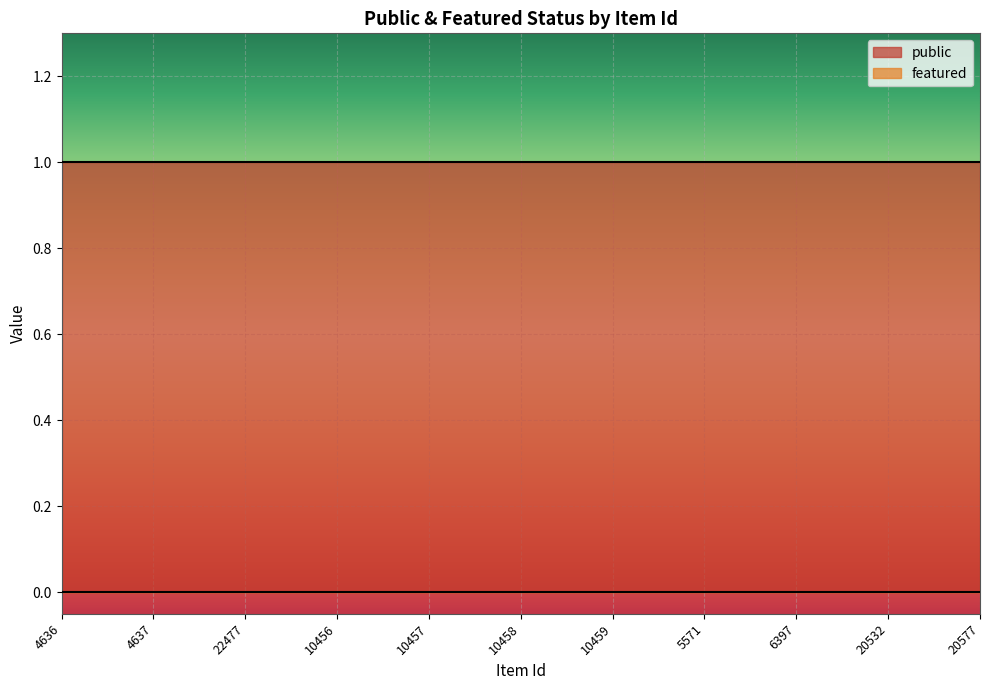

Is the value of featured at 4637 greater than the value of public at 10458?

No